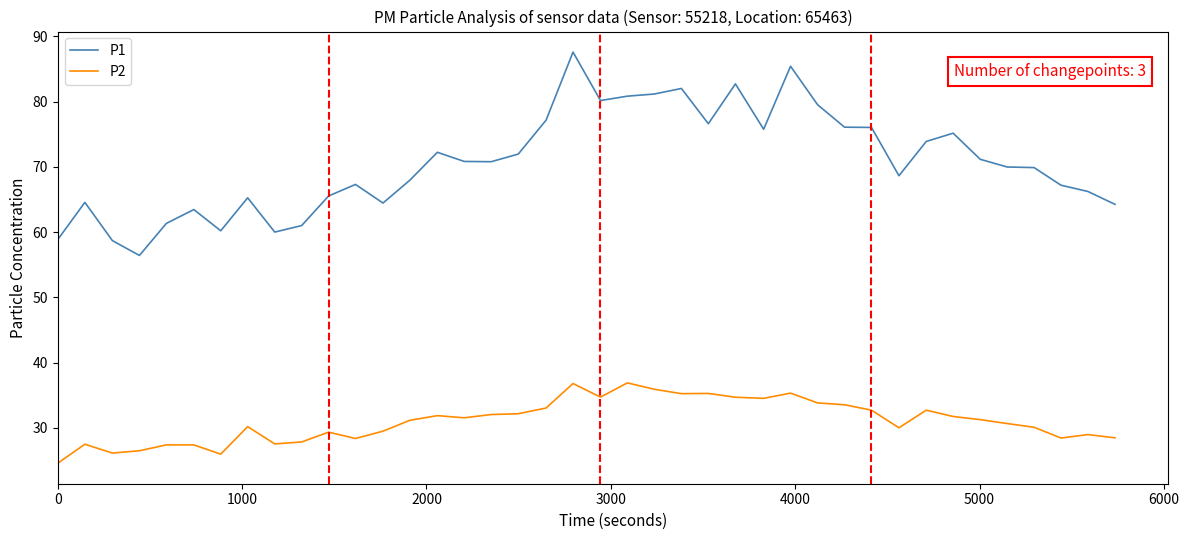

Rank the series by their maximum value, from lowest to highest.

P2, P1